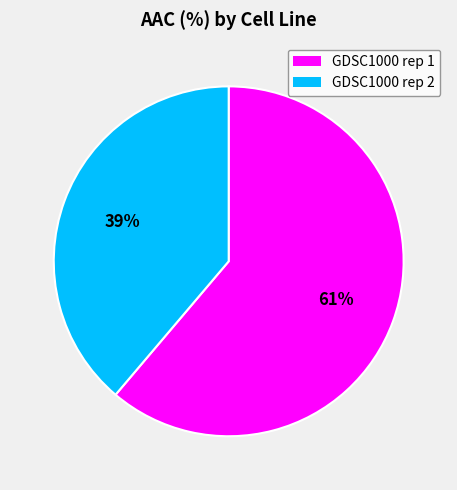

What percentage is the GDSC1000 rep 1 slice, to the nearest percent?

61%